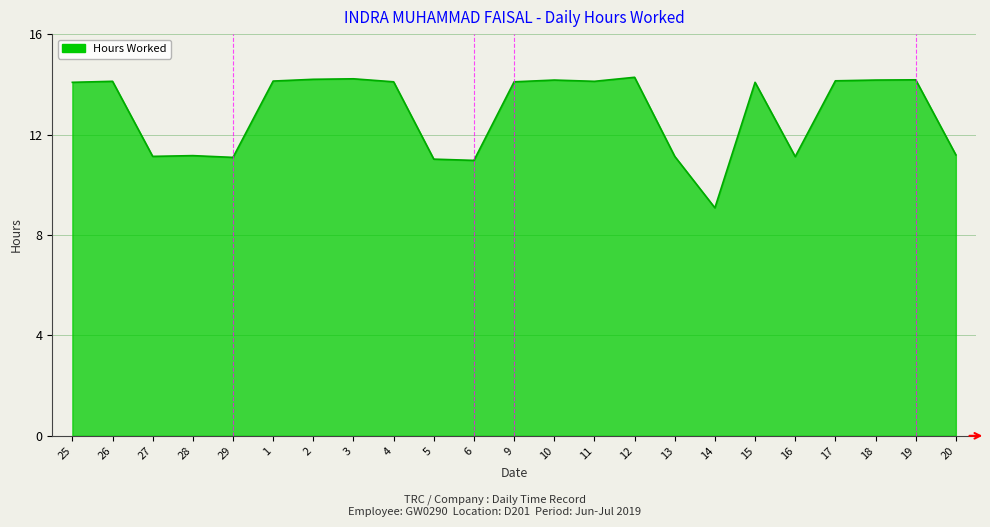

What is the maximum value shown in the chart?

14.3